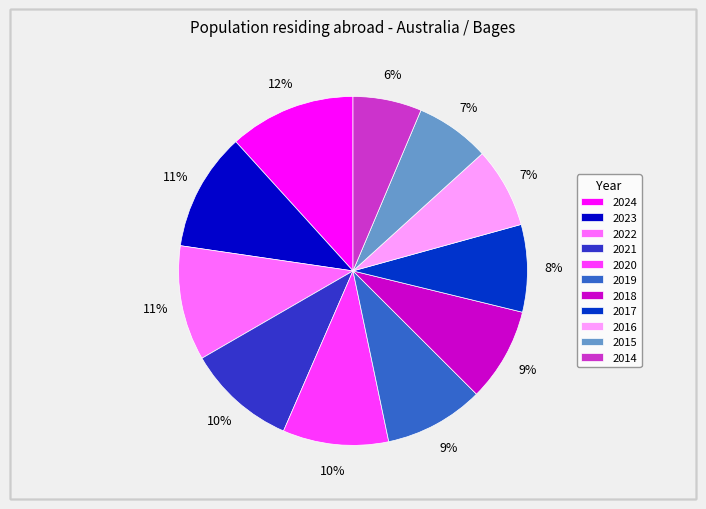

The 2017 slice represents 21% of the pie. True or false?

False